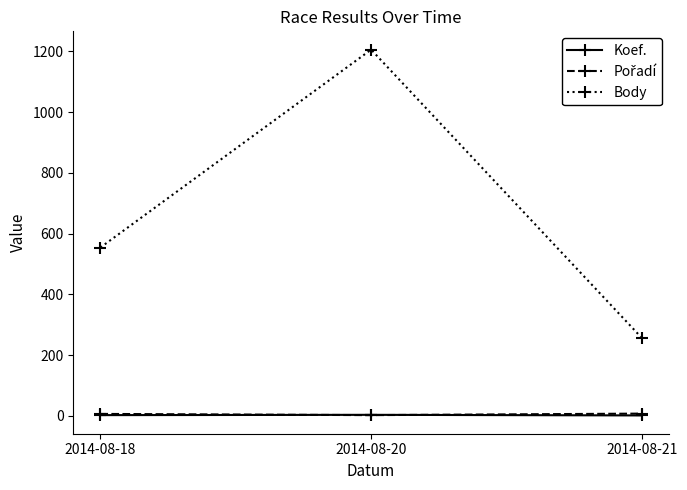

Which series changed the most between 2014-08-18 and 2014-08-21?

Body